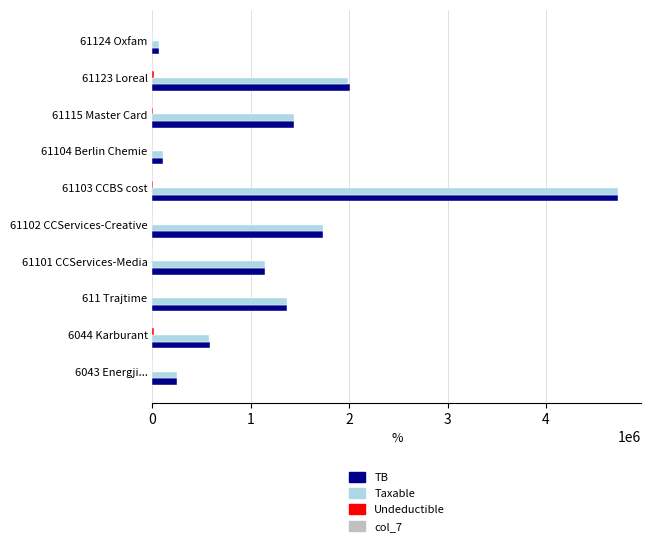

The value of TB at 611 Trajtime is 1366068.5. True or false?

True